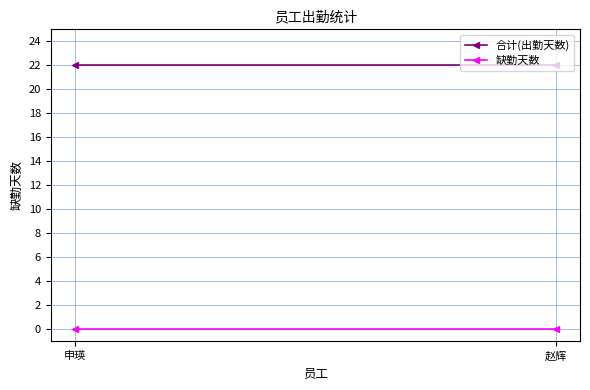

Rank the categories by 合计(出勤天数) value from highest to lowest.

申瑛, 赵辉